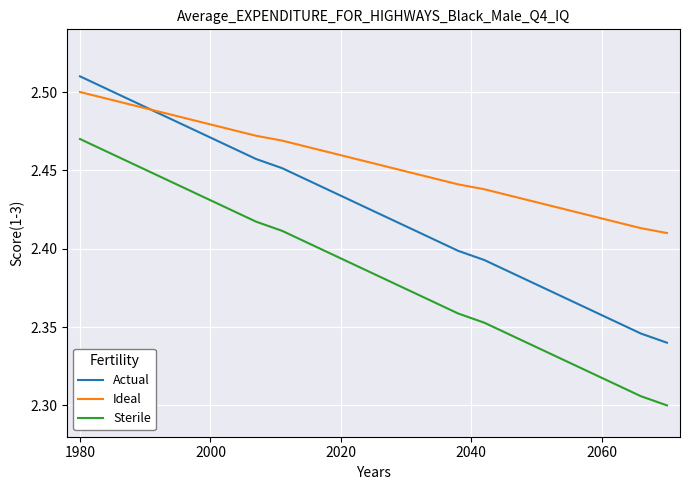

How many categories are shown in the chart?

30